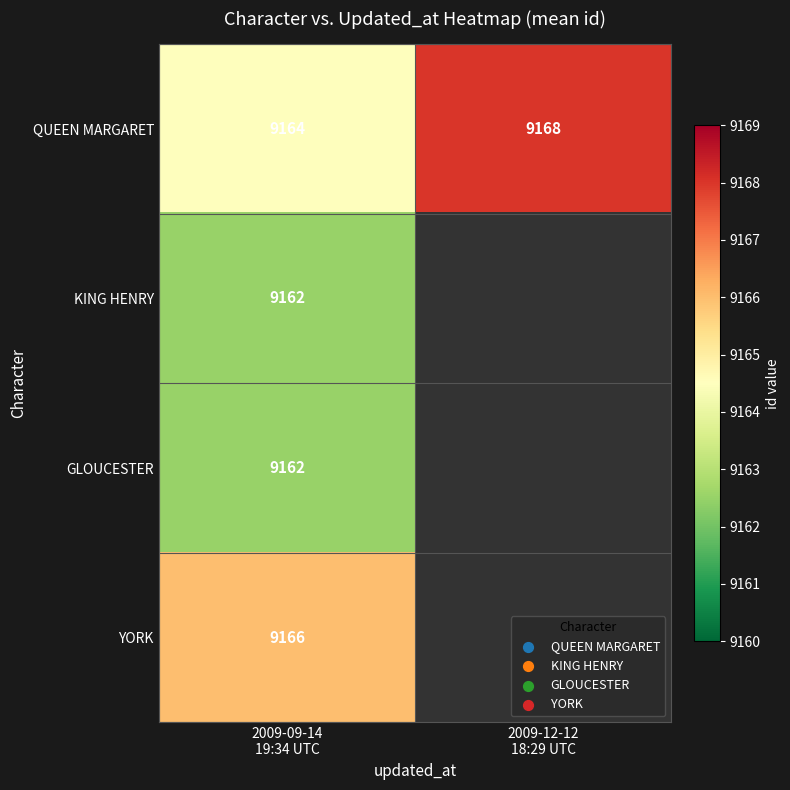

What is the average value of the QUEEN MARGARET series?

9166.0